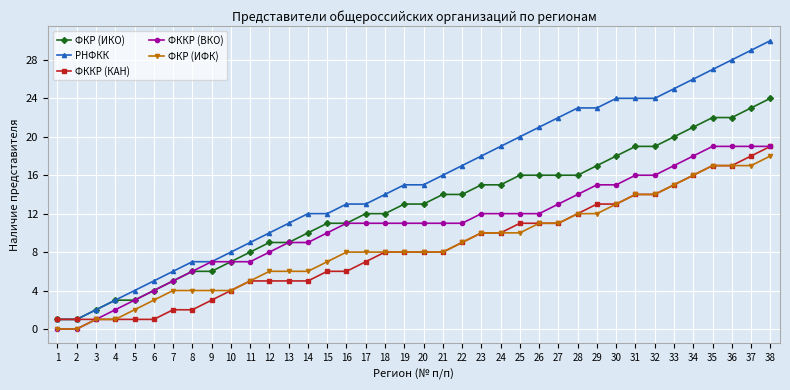

How many categories are shown in the chart?

38